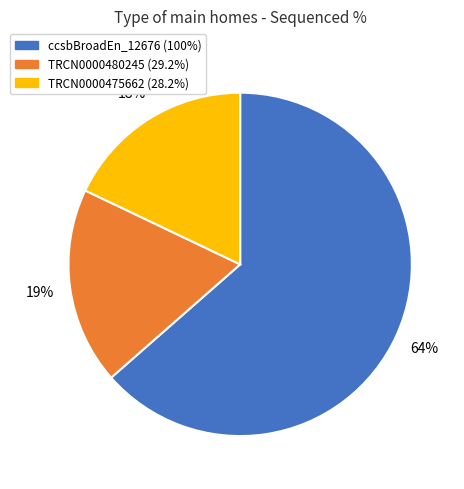

To the nearest percent, what percentage of the pie is TRCN0000480245?

19%